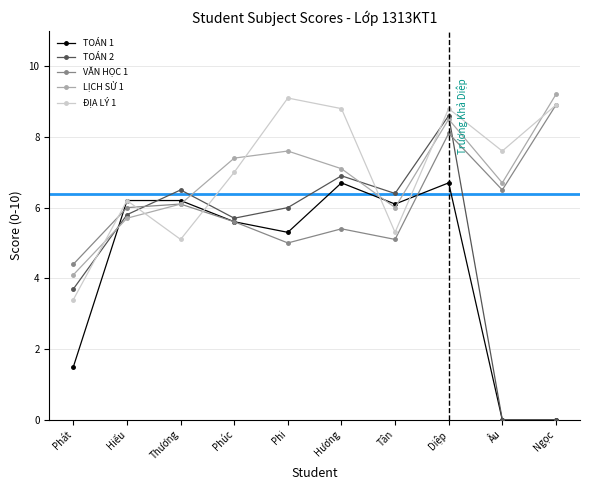

The LỊCH SỬ 1 series shows 8.1 at Tân. True or false?

False